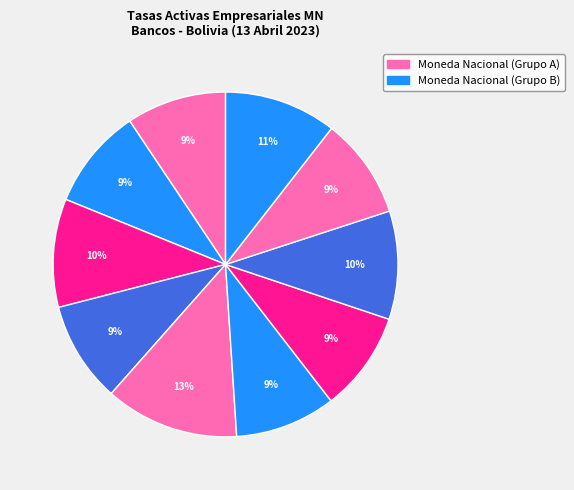

Which category has the biggest portion of the pie?

ECONOMICO